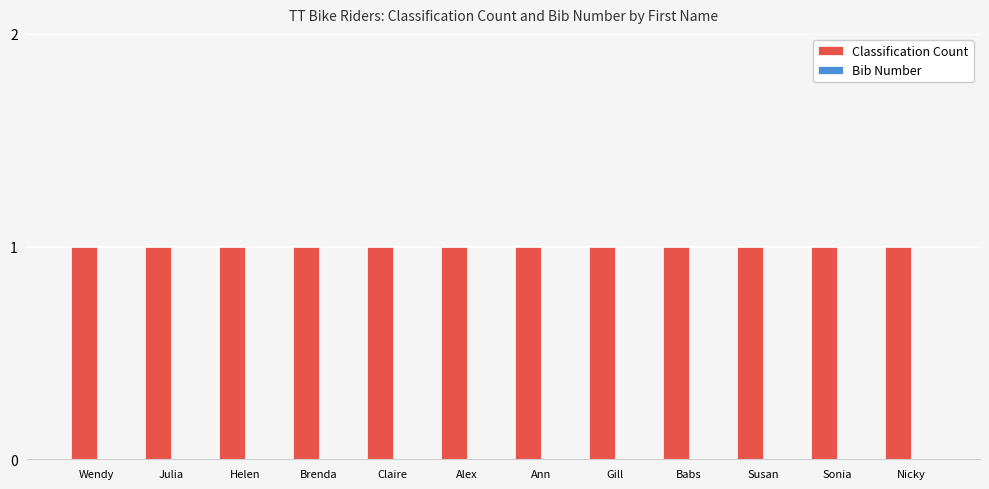

Is the value of Bib Number at Gill greater than the value of Classification Count at Nicky?

No